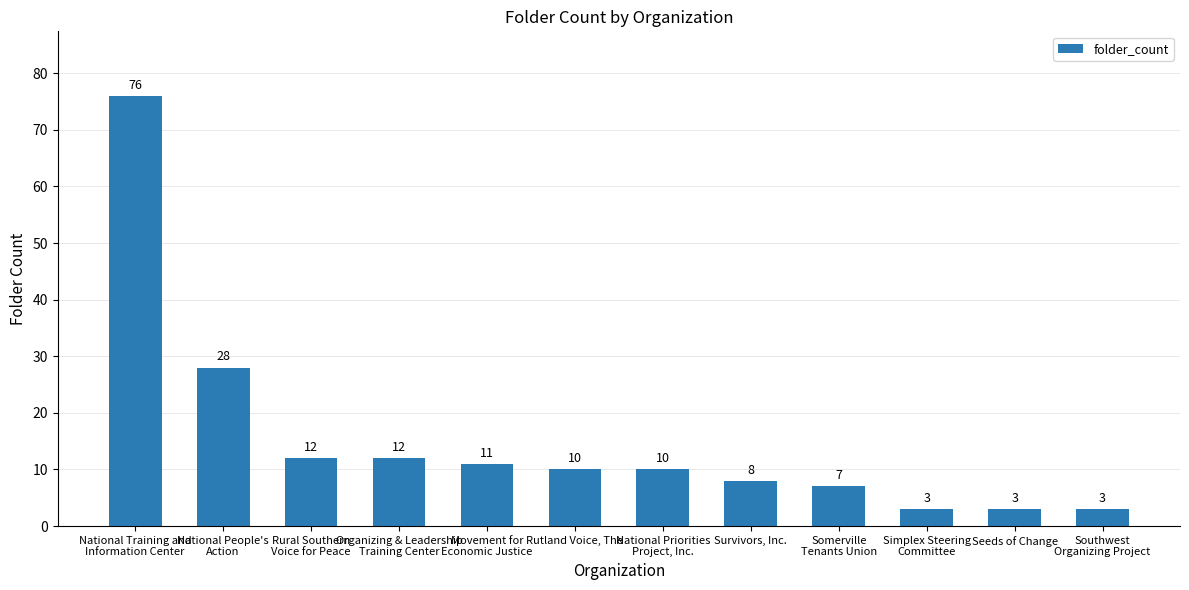

Is it true that the value at National Training and
Information Center is 76?

True